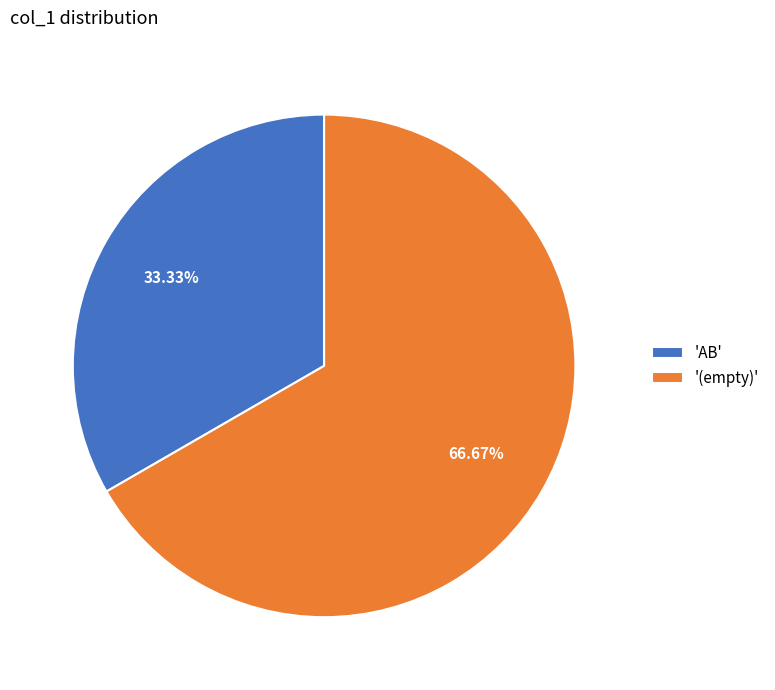

Rank the categories by value from highest to lowest.

'(empty)', 'AB'